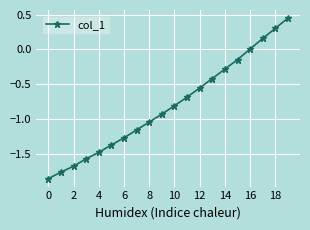

What is the average value?

-0.8